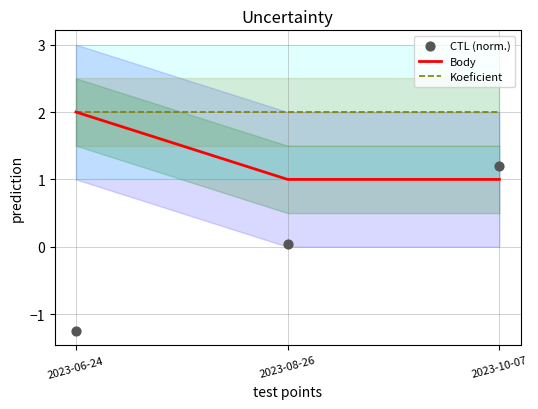

At how many categories does at least one series exceed 0?

3